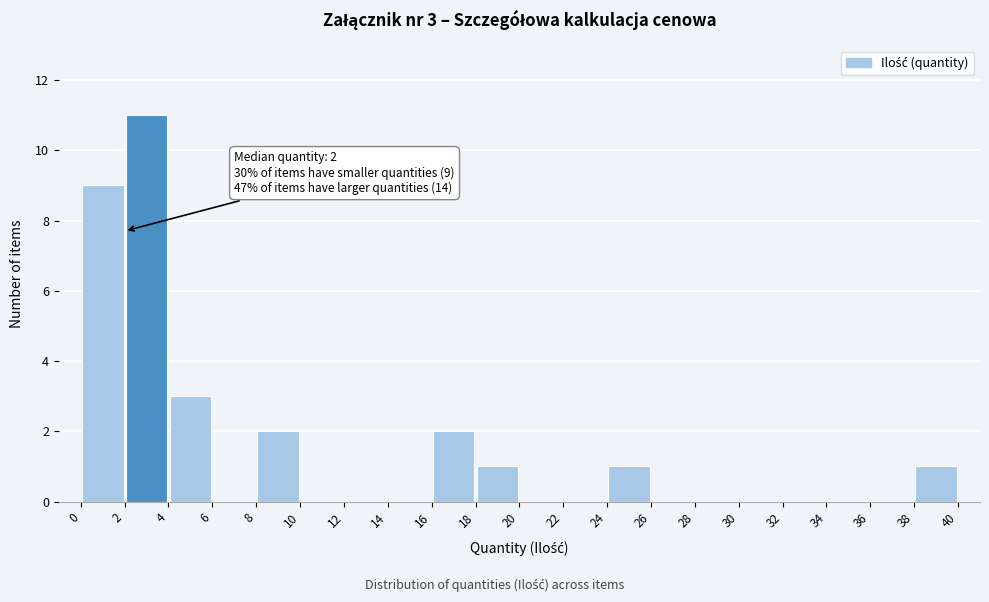

Which range on the x-axis has the tallest bar?

2 to 4